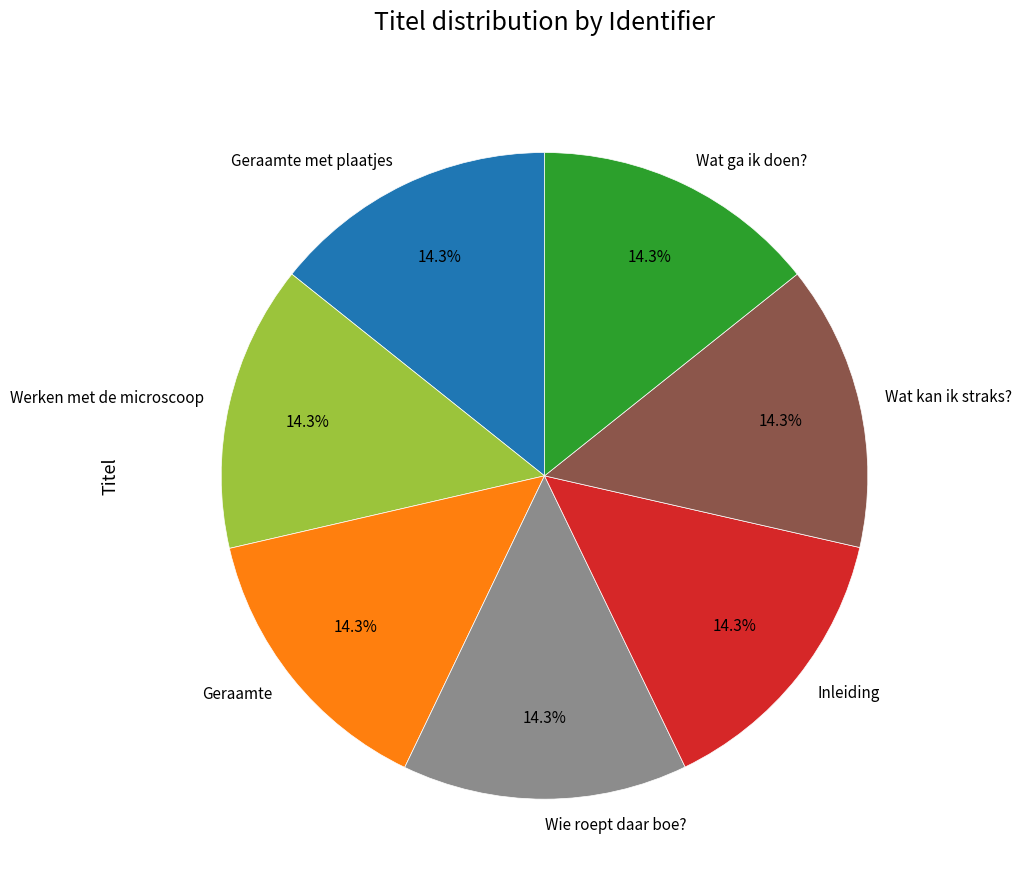

What percentage is NOT represented by Geraamte met plaatjes?

85.7%